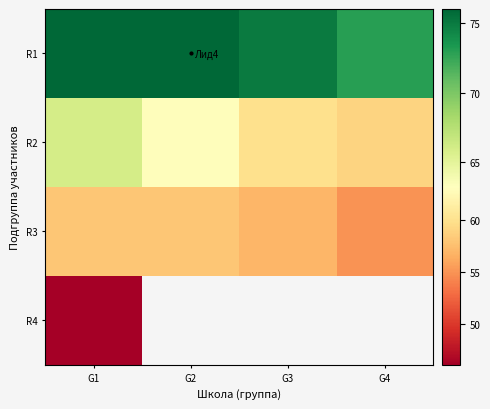

Is the value of R2 at G4 greater than the value of R3 at G4?

Yes